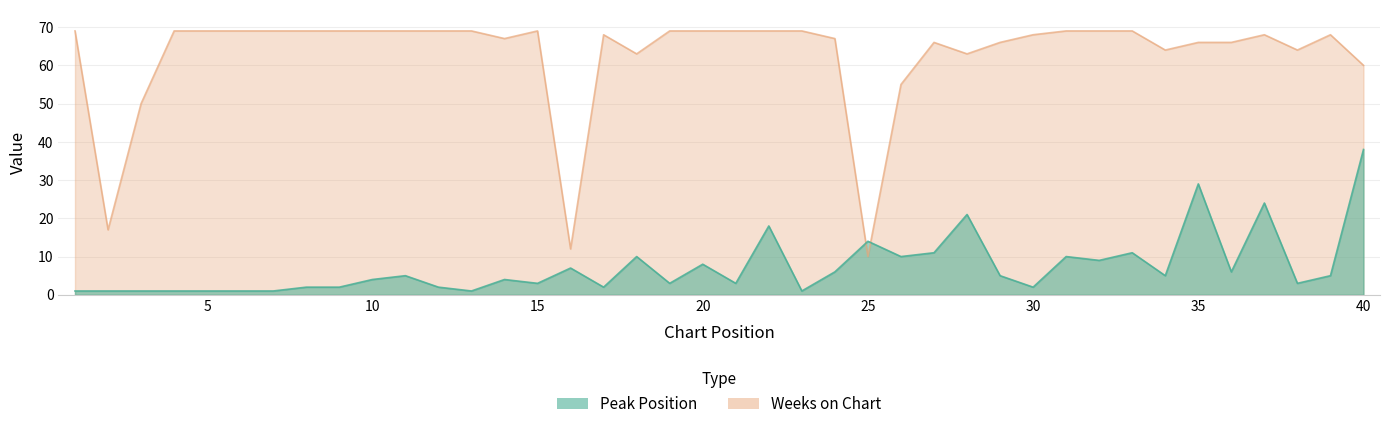

Reading right to left, extract all data points from this chart.

Peak Position: 38	5	3	24	6	29	5	11	9	10	2	5	21	11	10	14	6	1	18	3	8	3	10	2	7	3	4	1	2	5	4	2	2	1	1	1	1	1	1	1
Weeks on Chart: 60	68	64	68	66	66	64	69	69	69	68	66	63	66	55	10	67	69	69	69	69	69	63	68	12	69	67	69	69	69	69	69	69	69	69	69	69	50	17	69